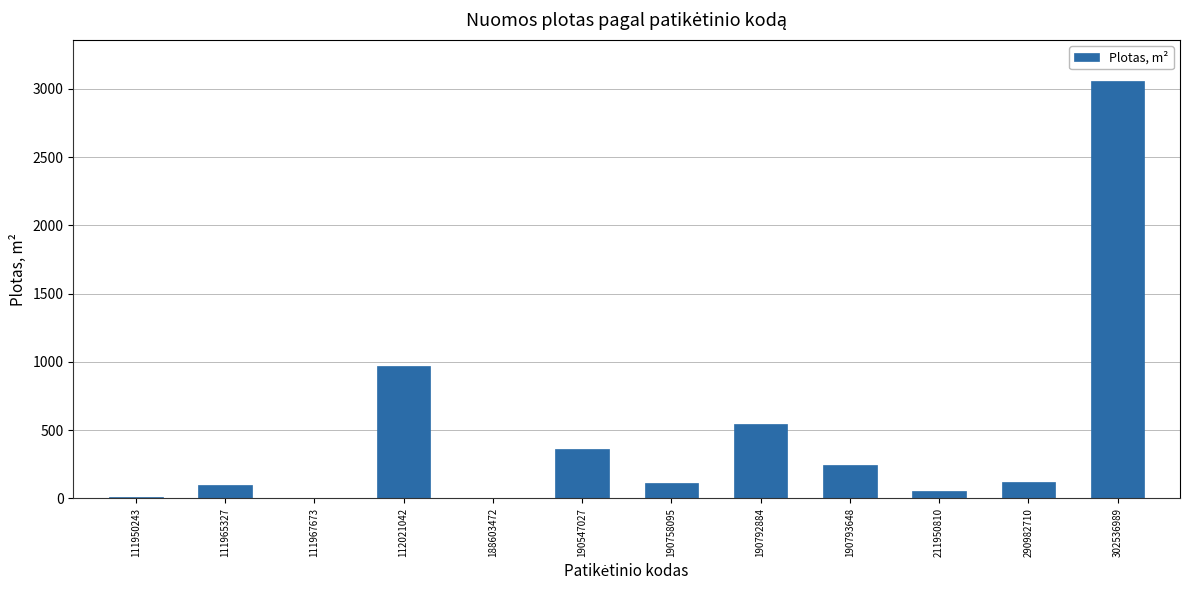

The chart shows a value of 14.0 at 111950243. True or false?

True